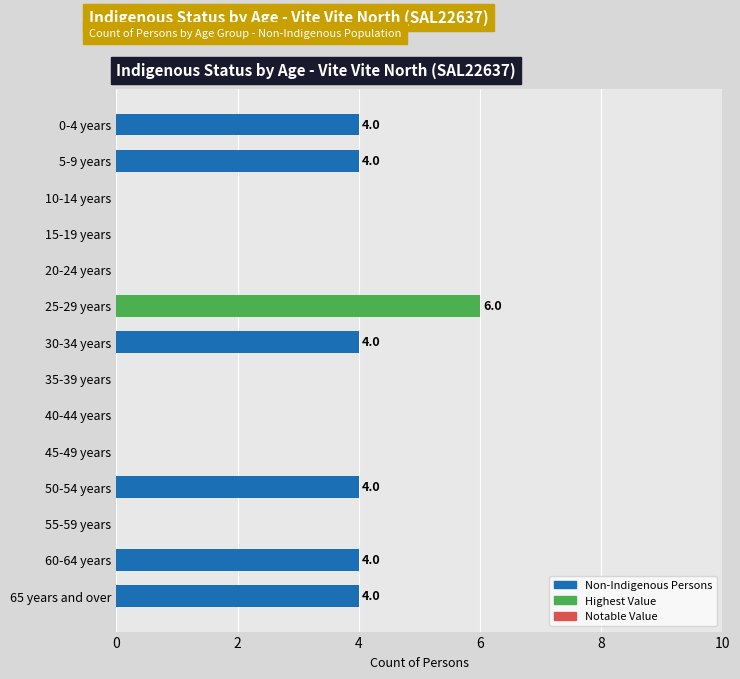

What is the change in value from 55-59 years to 60-64 years?

+4